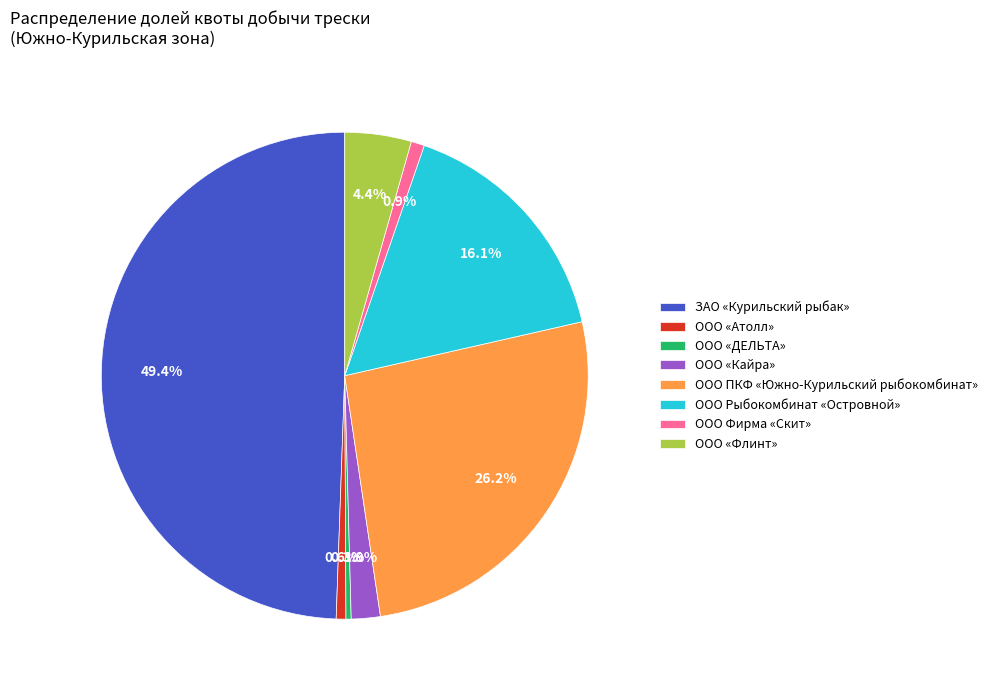

How many segments does this pie chart have?

8